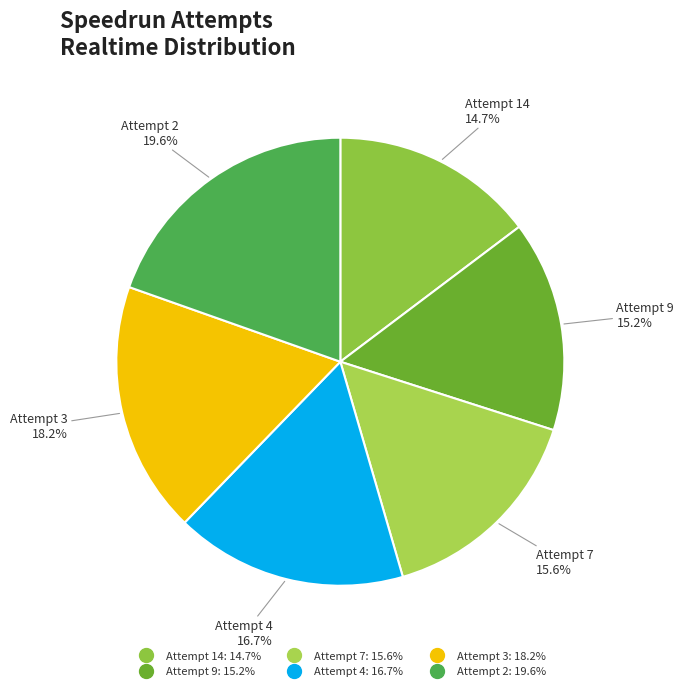

What is the ratio of the value at Attempt 3 to the value at Attempt 2?

0.9